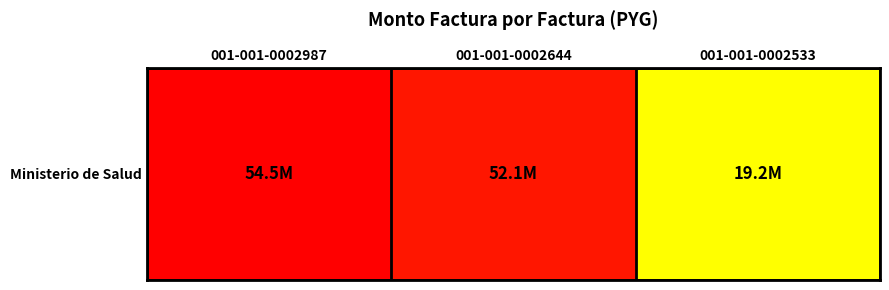

What is the ratio of the value at 001-001-0002533 to the value at 001-001-0002987?

0.4